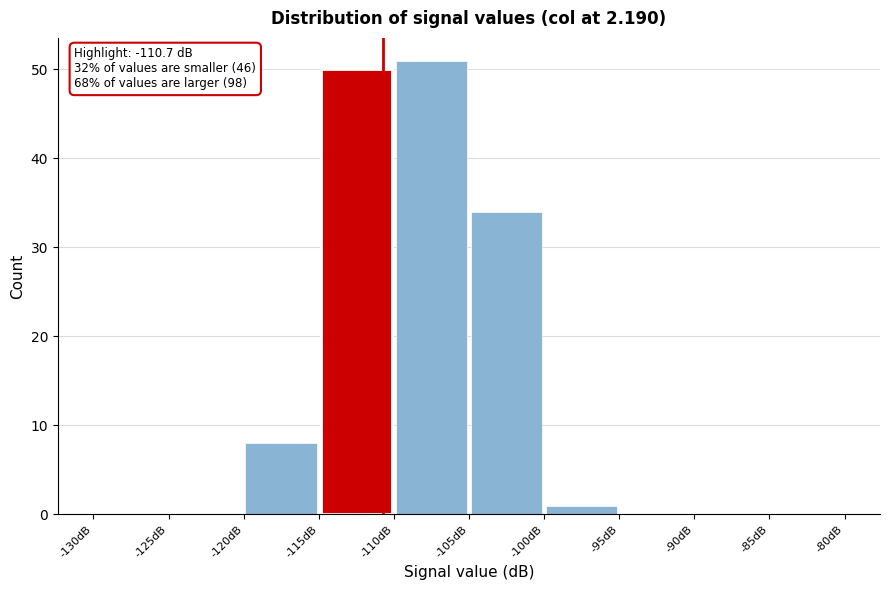

Which range on the x-axis has the tallest bar?

-110 to -105